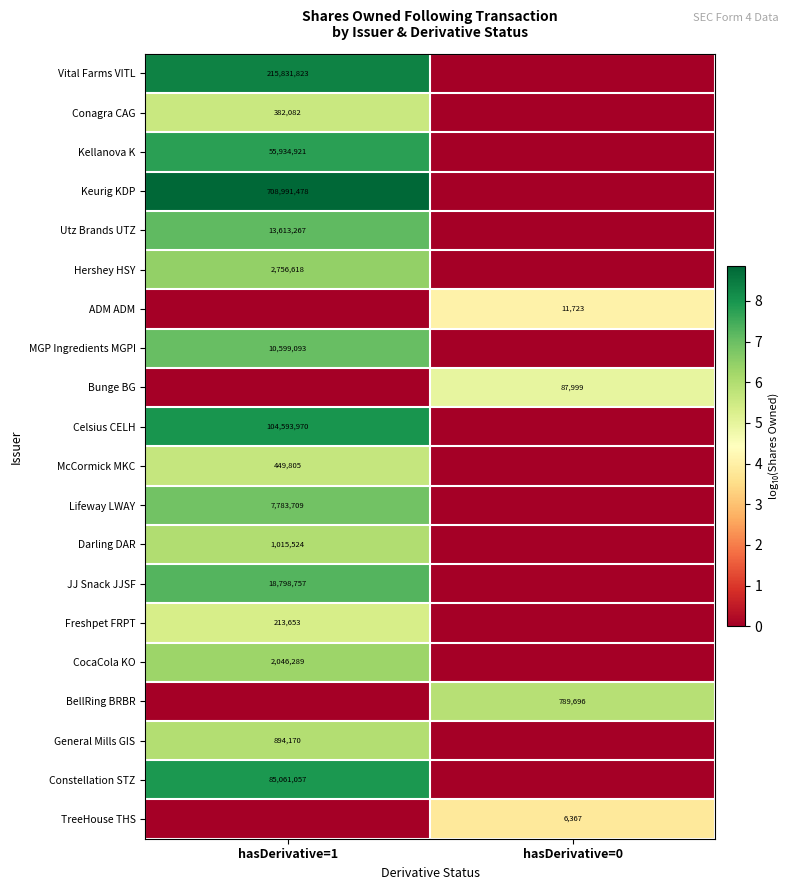

Count the number of categories in the chart.

2